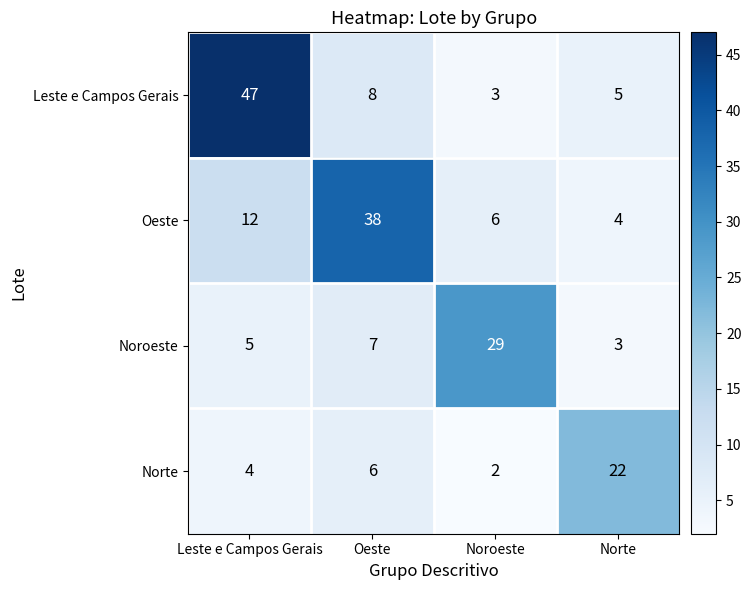

Which category has the highest value across all series?

Leste e Campos Gerais